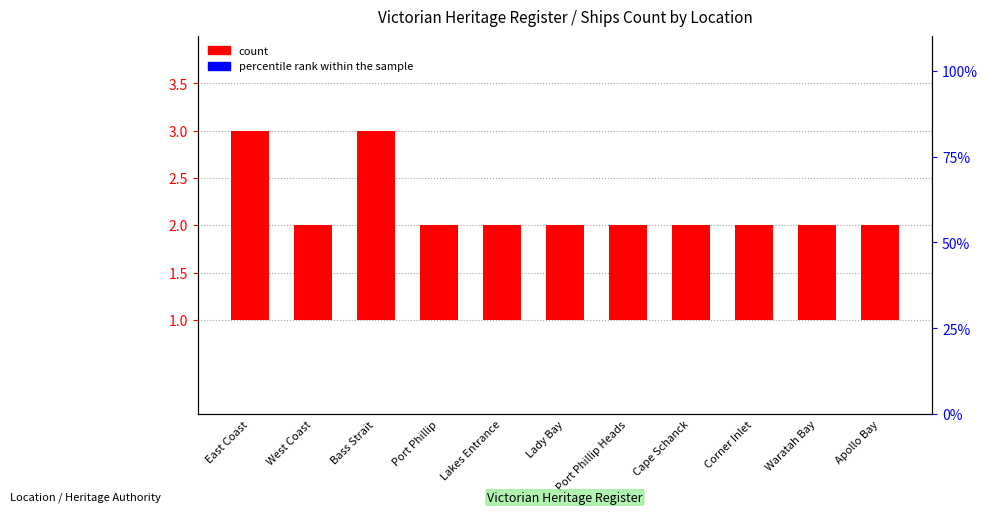

At which category does the chart reach its peak across all series?

East Coast